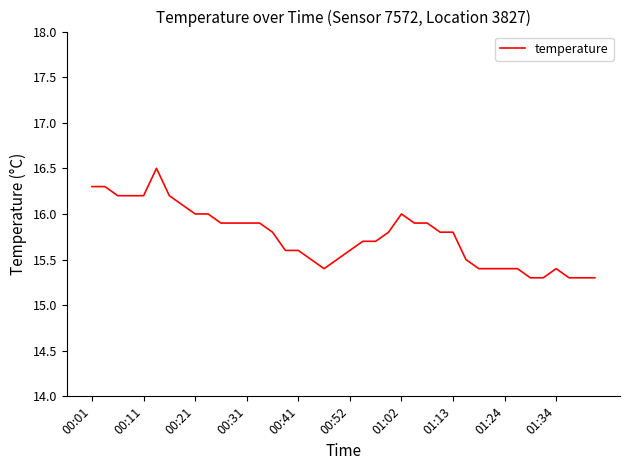

What is the difference between the maximum and minimum values?

1.2